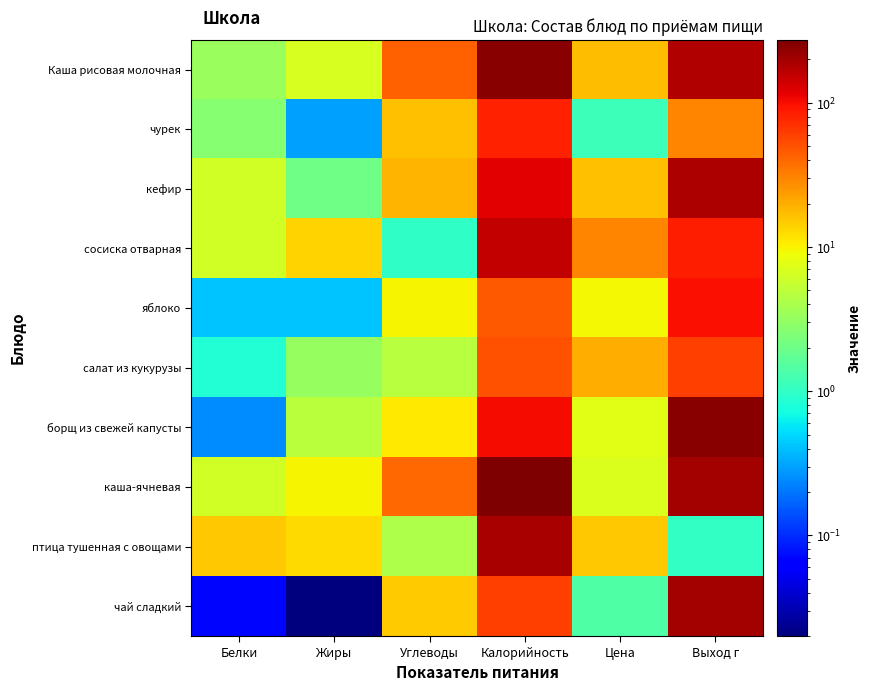

How many distinct data groups are displayed?

10